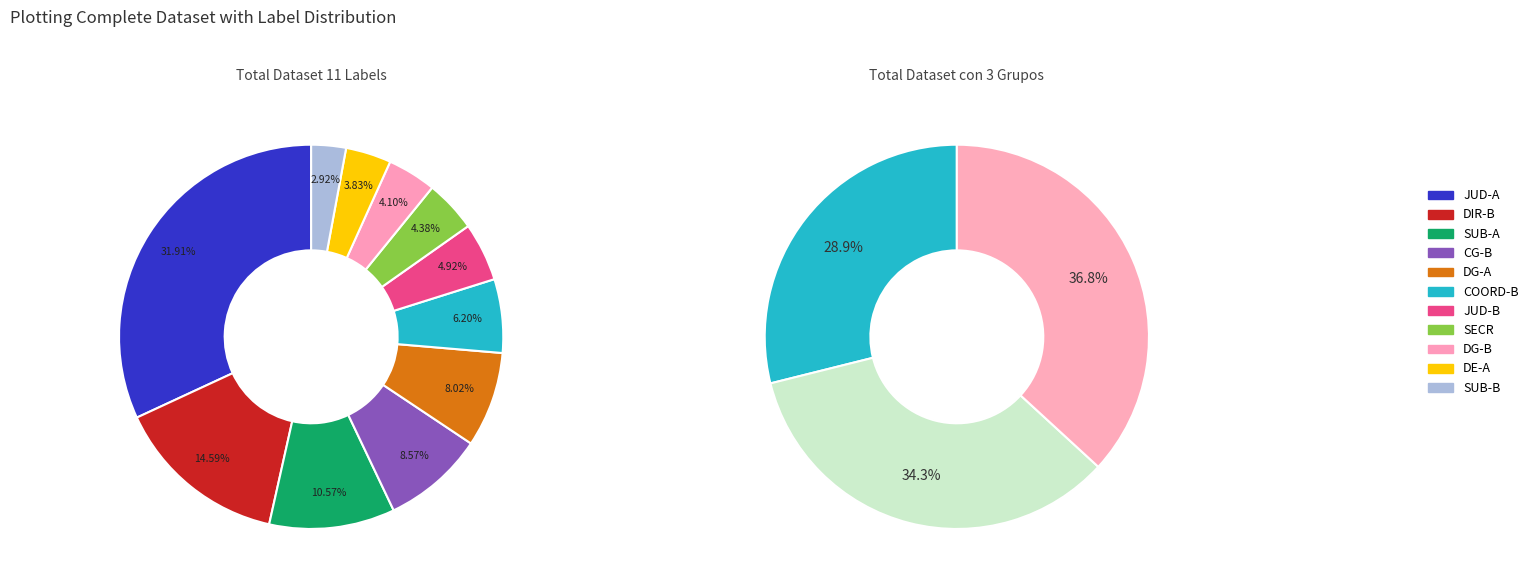

True or false: SUBDIRECTOR A accounts for 13% of the total.

False